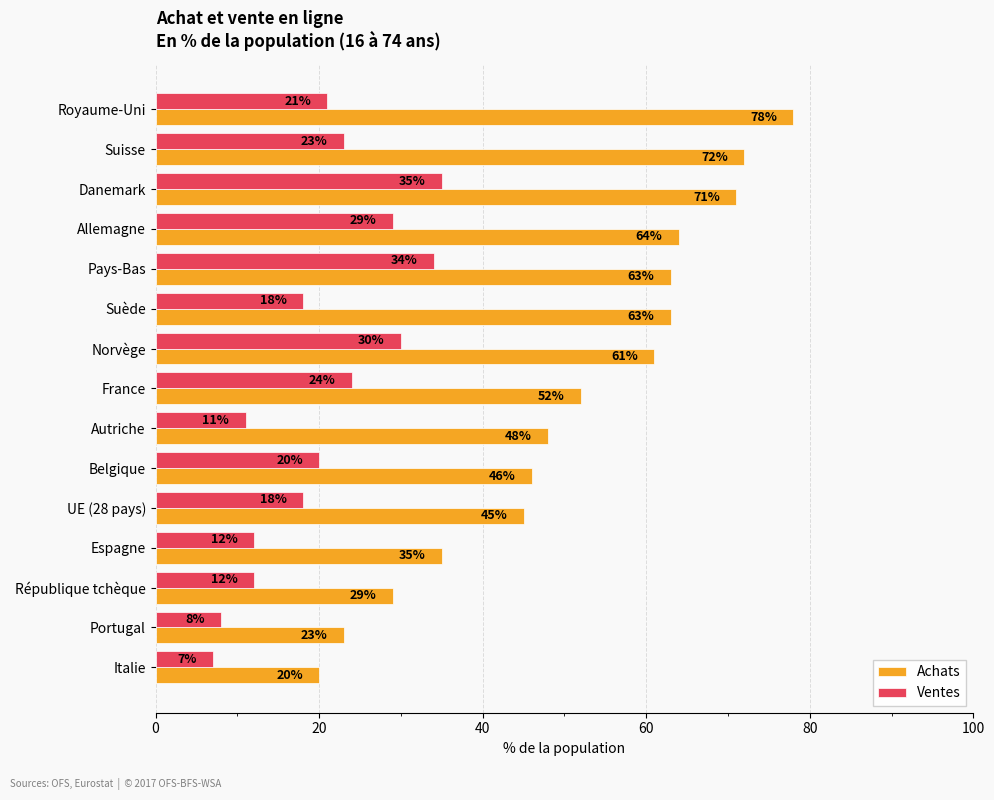

At how many categories does at least one series exceed 69?

3